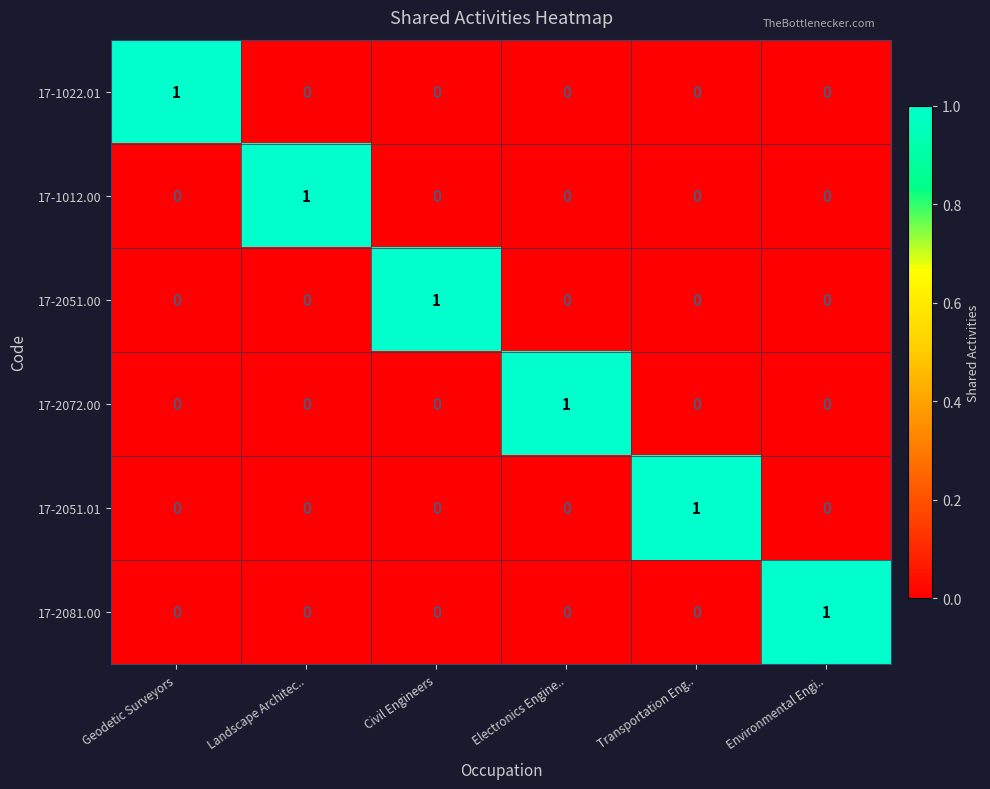

The 17-2051.01 series shows 0 at Electronics Engine... True or false?

True